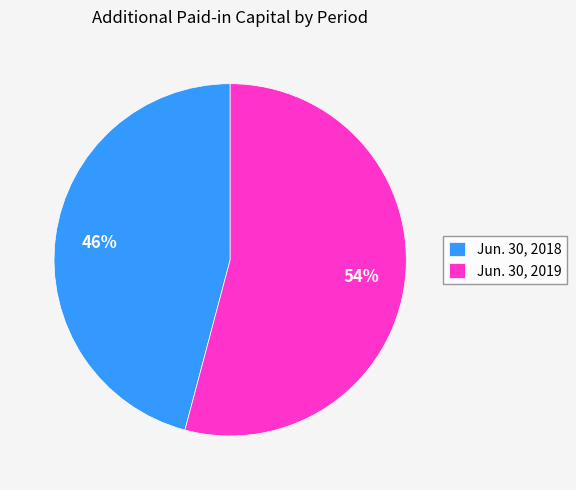

To the nearest percent, what is the average slice percentage?

50%